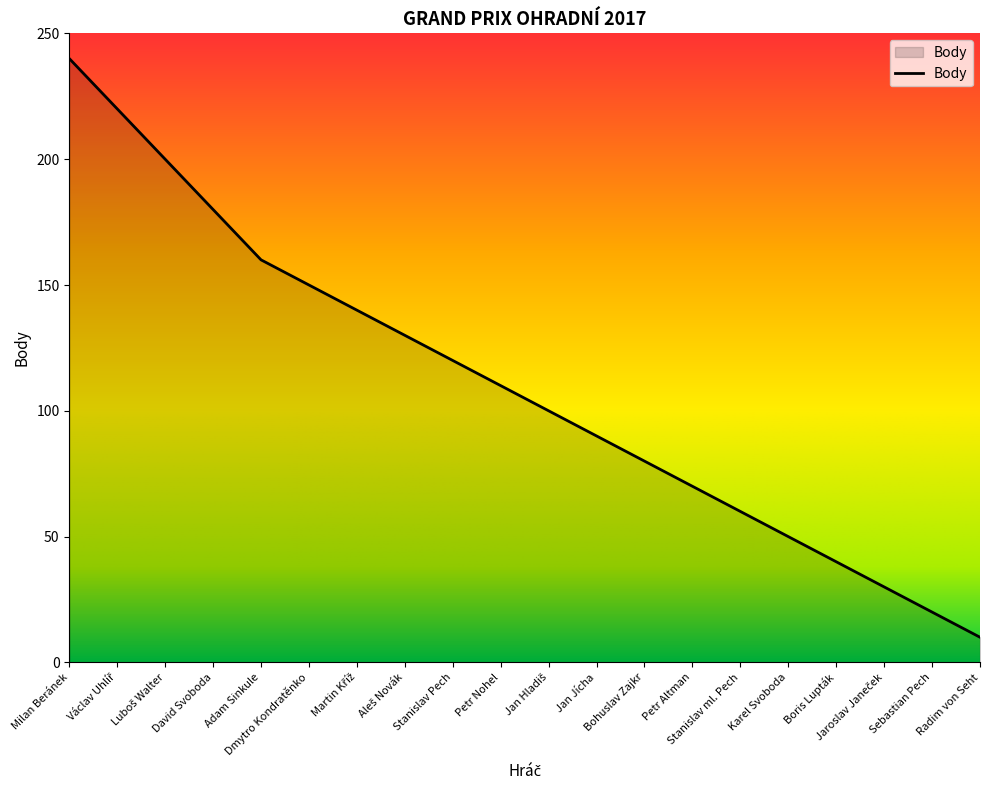

What is the difference between the maximum and minimum values?

230